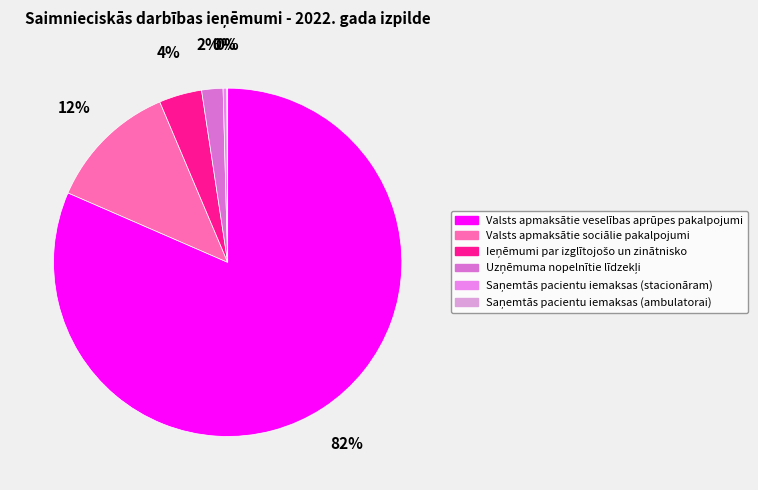

How many segments does this pie chart have?

6